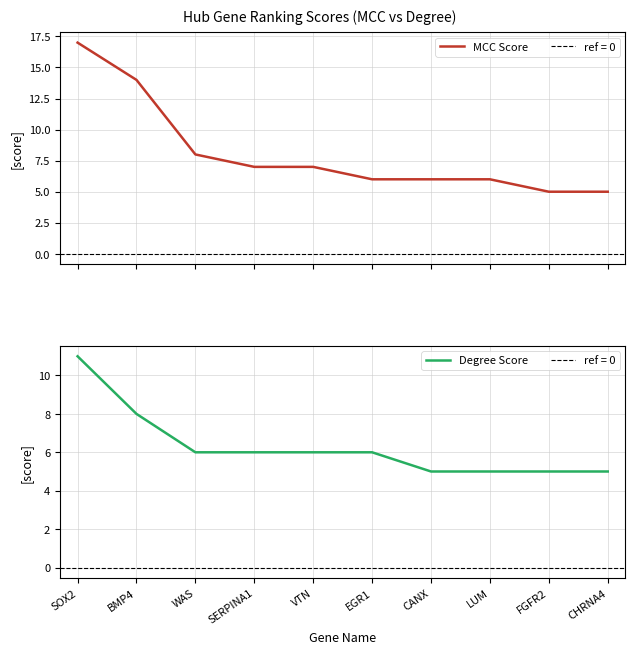

At which category is the sum across all series the highest?

SOX2